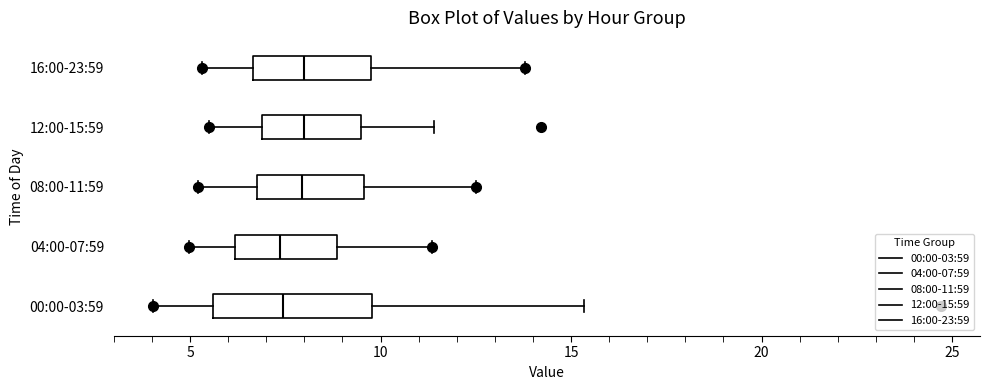

Which box is the widest, from its left edge to its right edge?

00:00-03:59